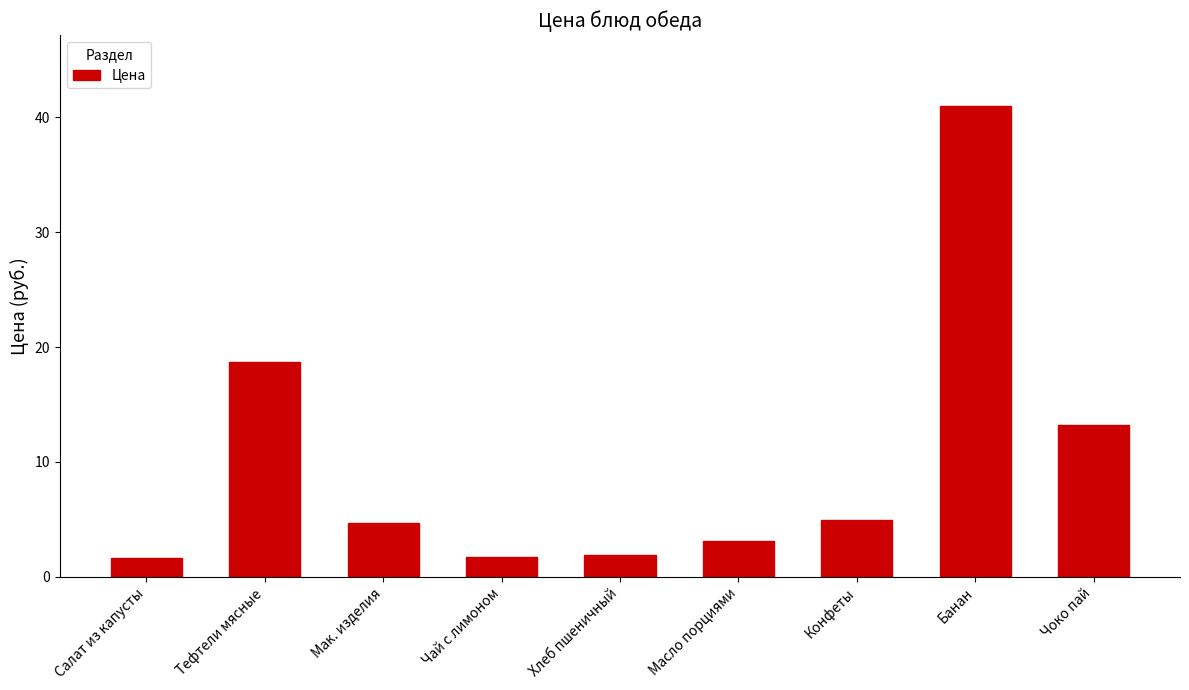

Which category has the highest value across all series?

Банан